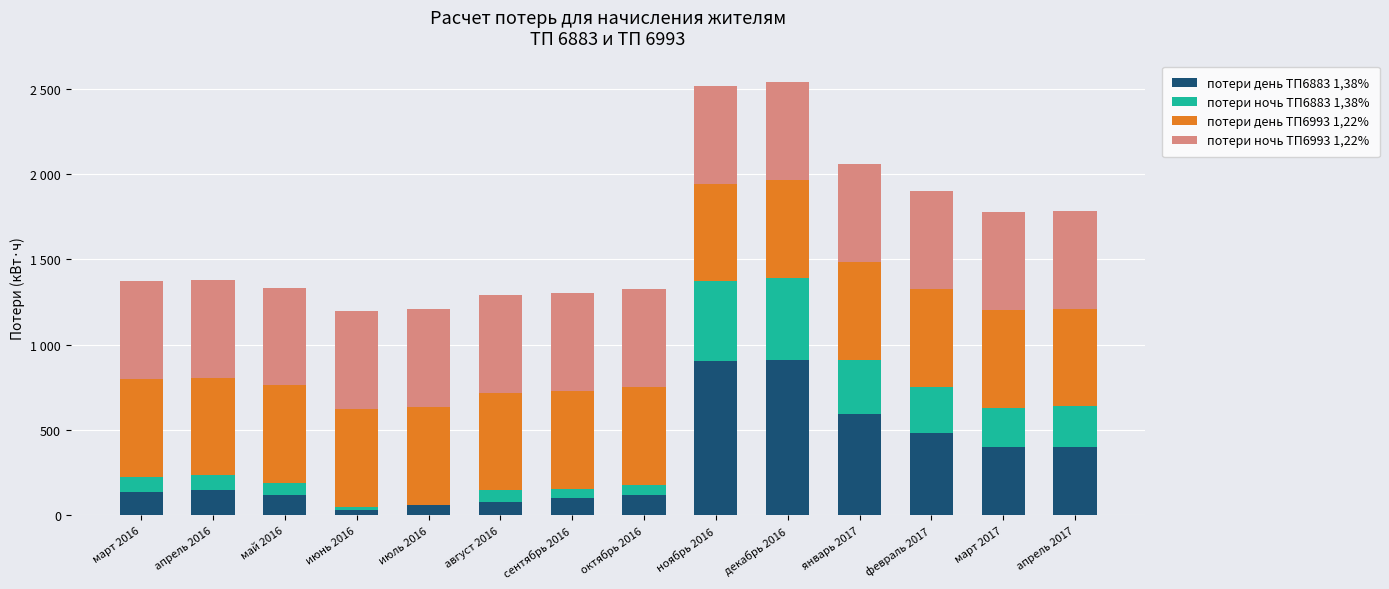

What are all the series names shown in the legend?

потери день ТП6883 1,38%, потери ночь ТП6883 1,38%, потери день ТП6993 1,22%, потери ночь ТП6993 1,22%